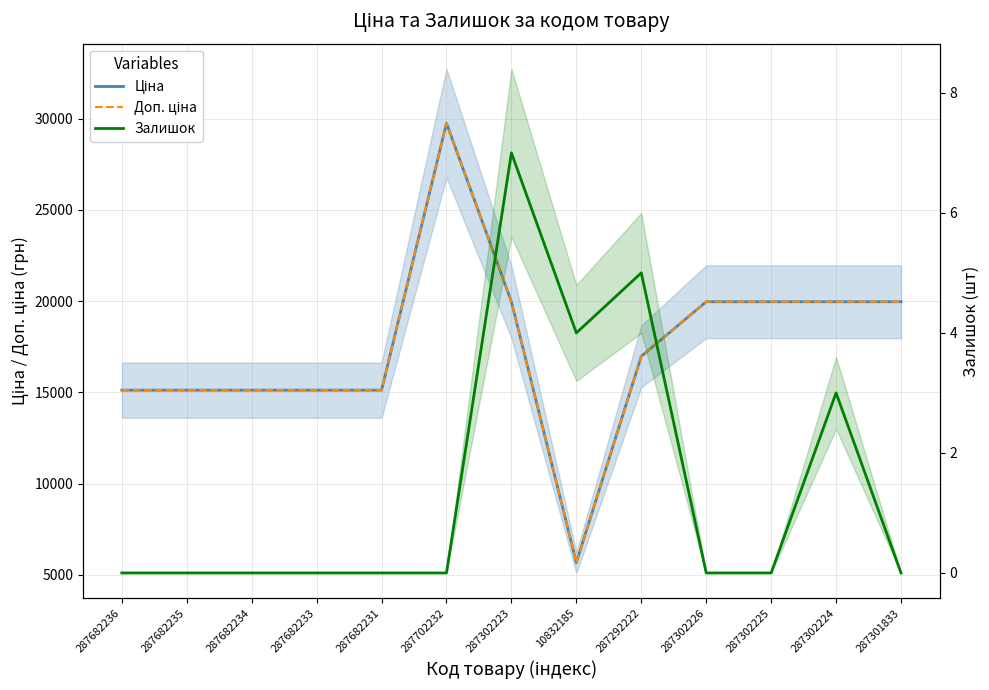

List the labels in order of Залишок value, smallest first.

287682236, 287682235, 287682234, 287682233, 287682231, 287702232, 287302226, 287302225, 287301833, 287302224, 10832185, 287292222, 287302223